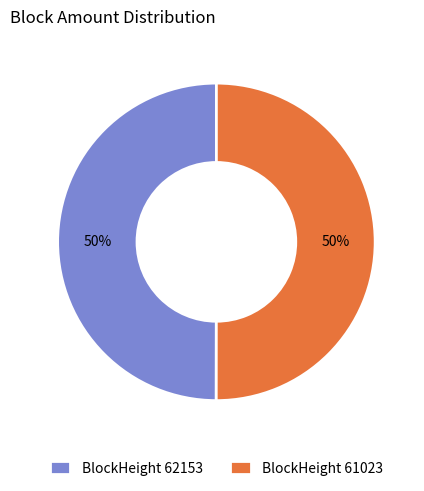

True or false: BlockHeight 62153 accounts for 50% of the total.

True